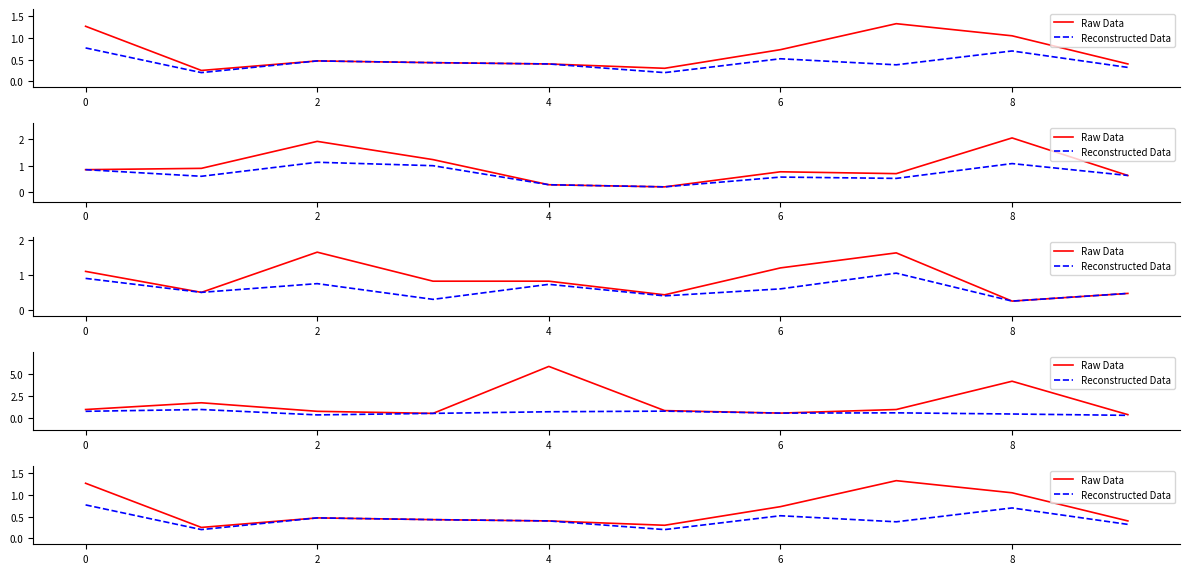

What is the lowest value of the Raw Data series?

0.2